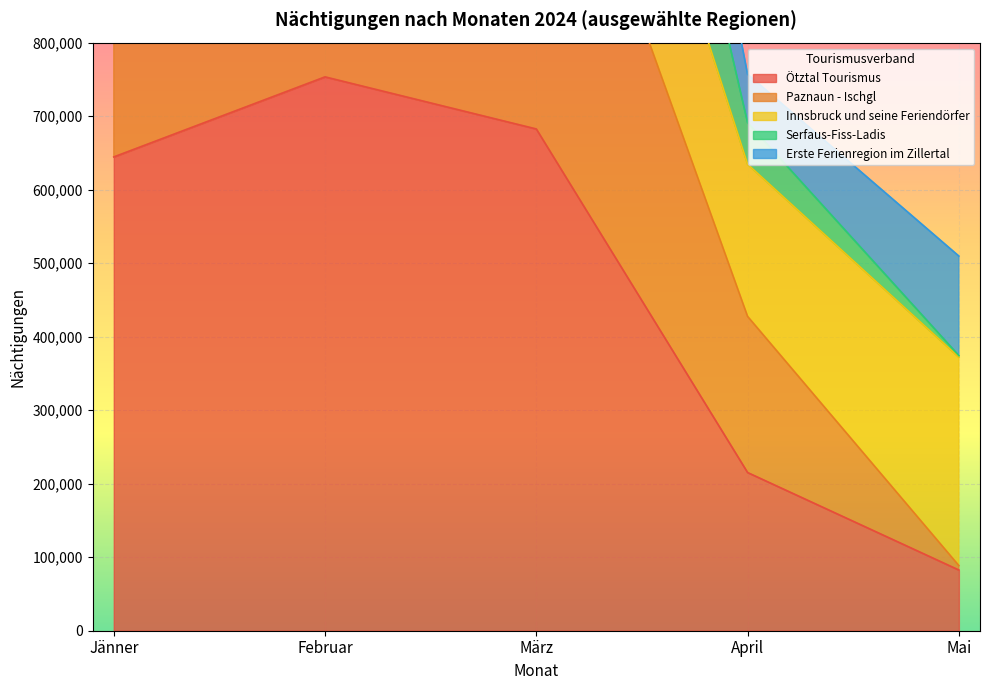

What position from the left is April?

4